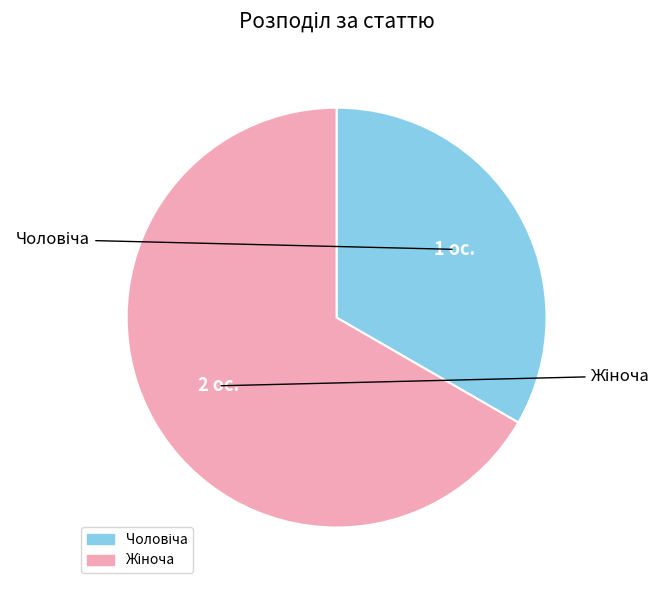

Which slice is the smallest?

Чоловіча